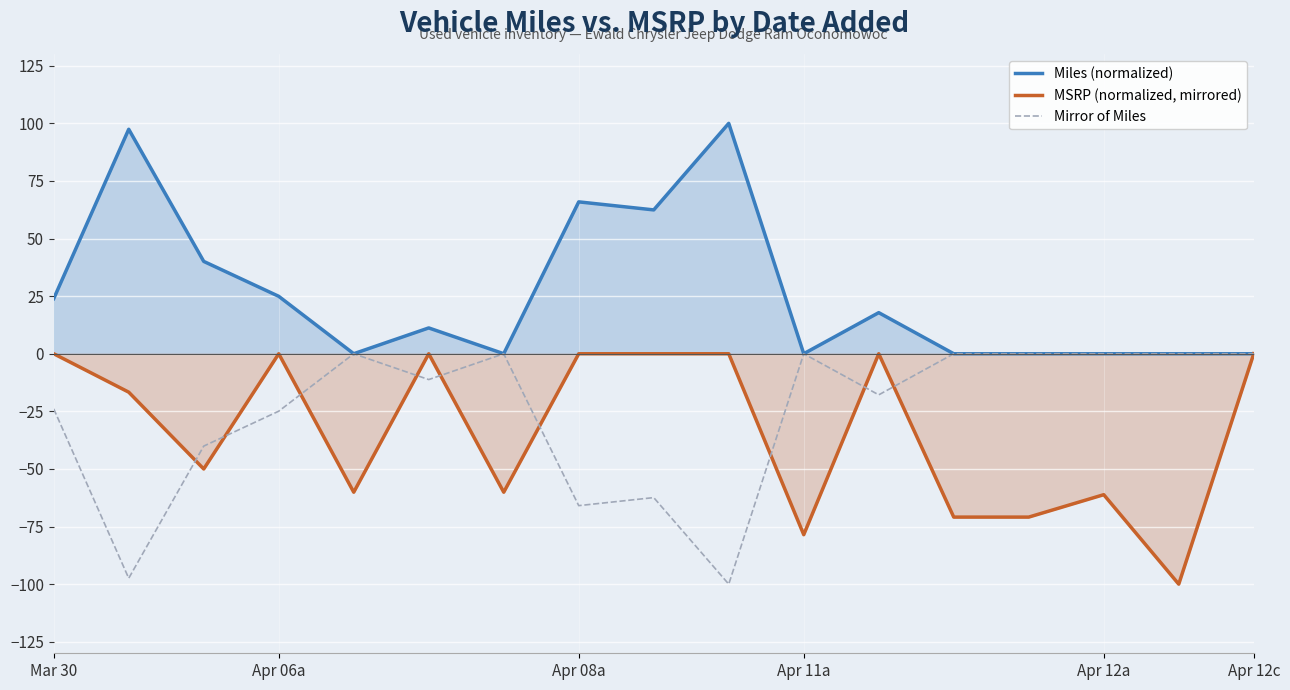

Where does the MSRP (normalized, mirrored) series first go above -16?

Mar 30